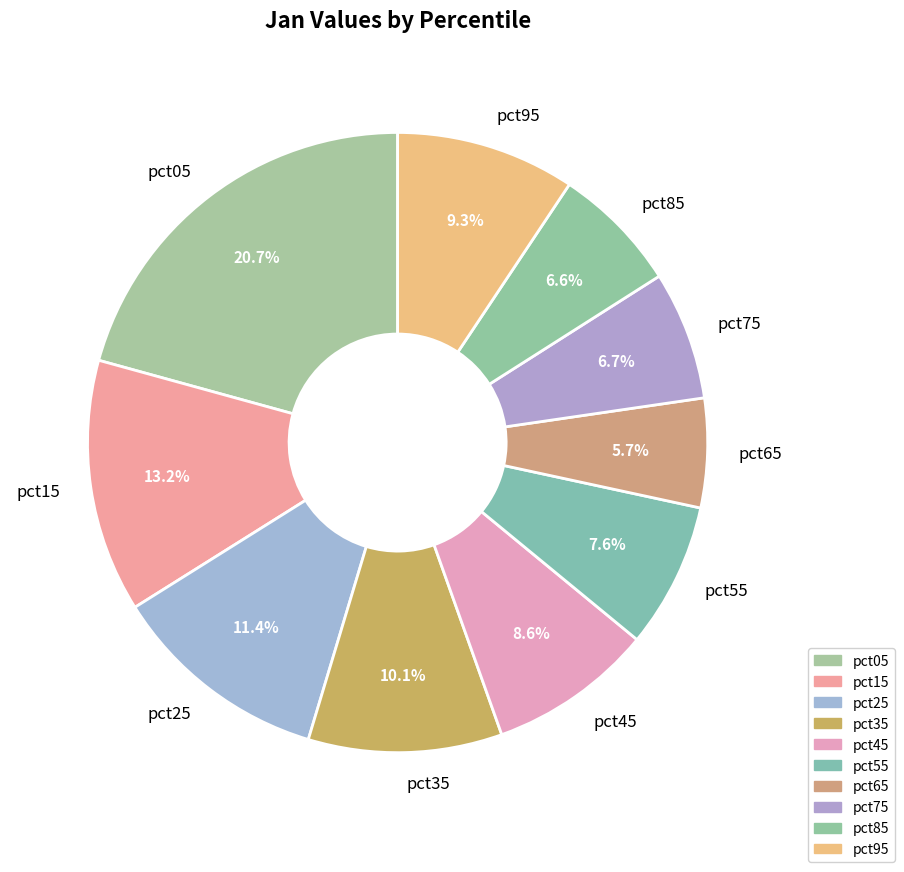

Which category has the biggest portion of the pie?

pct05